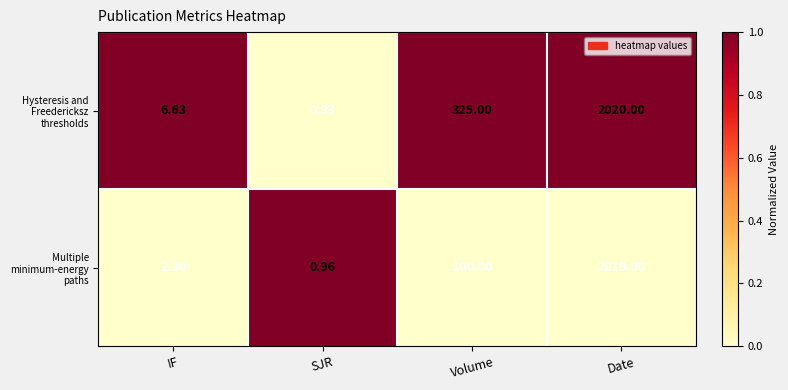

How many distinct data groups are displayed?

2